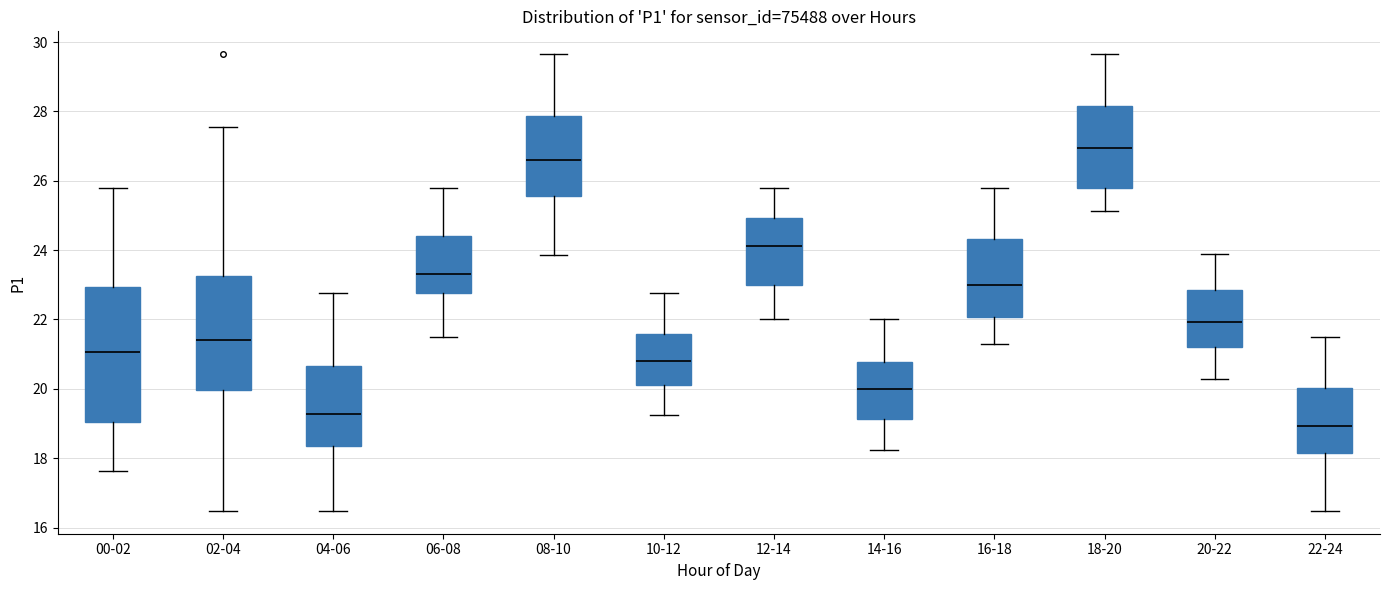

Which box's median line is the highest?

18-20